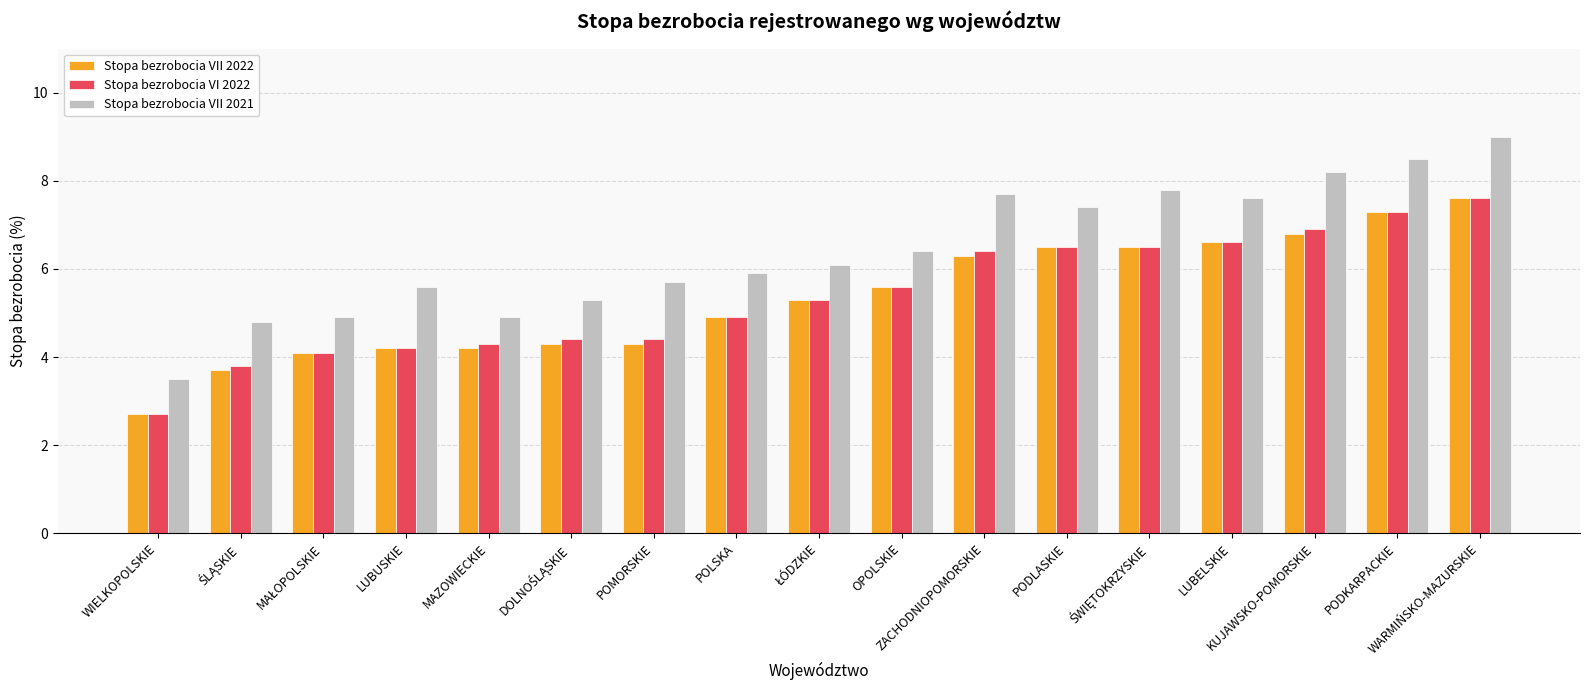

What is the difference between the Stopa bezrobocia VII 2021 values at WARMIŃSKO-MAZURSKIE and ZACHODNIOPOMORSKIE?

1.3